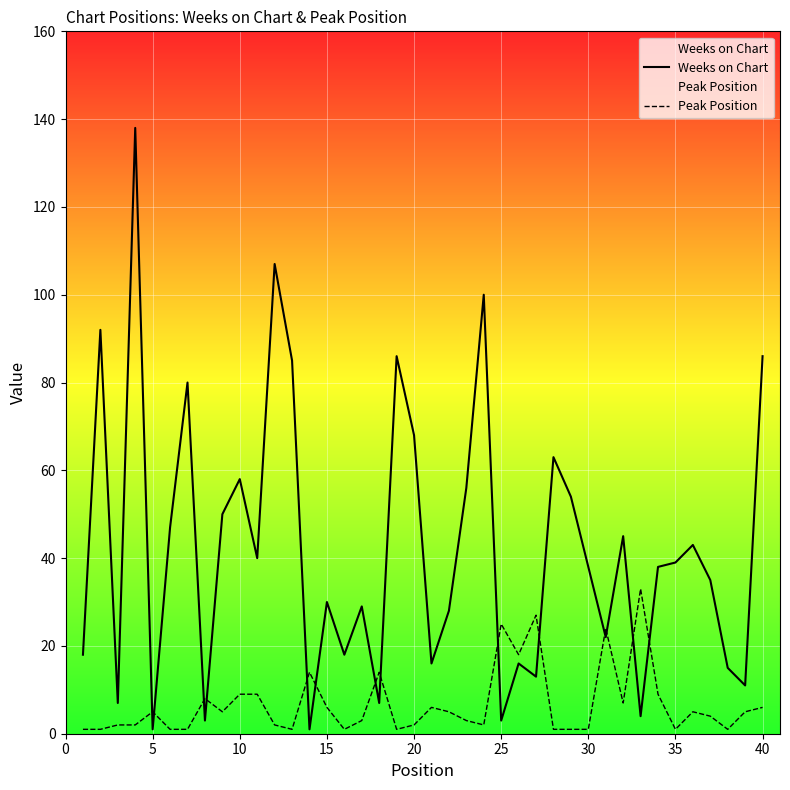

Reading left to right, transcribe all the data shown in this chart.

Weeks on Chart: 18	92	7	138	1	47	80	3	50	58	40	107	85	1	30	18	29	7	86	68	16	28	56	100	3	16	13	63	54	38	22	45	4	38	39	43	35	15	11	86
Peak Position: 1	1	2	2	5	1	1	8	5	9	9	2	1	14	6	1	3	14	1	2	6	5	3	2	25	18	27	1	1	1	24	7	33	9	1	5	4	1	5	6